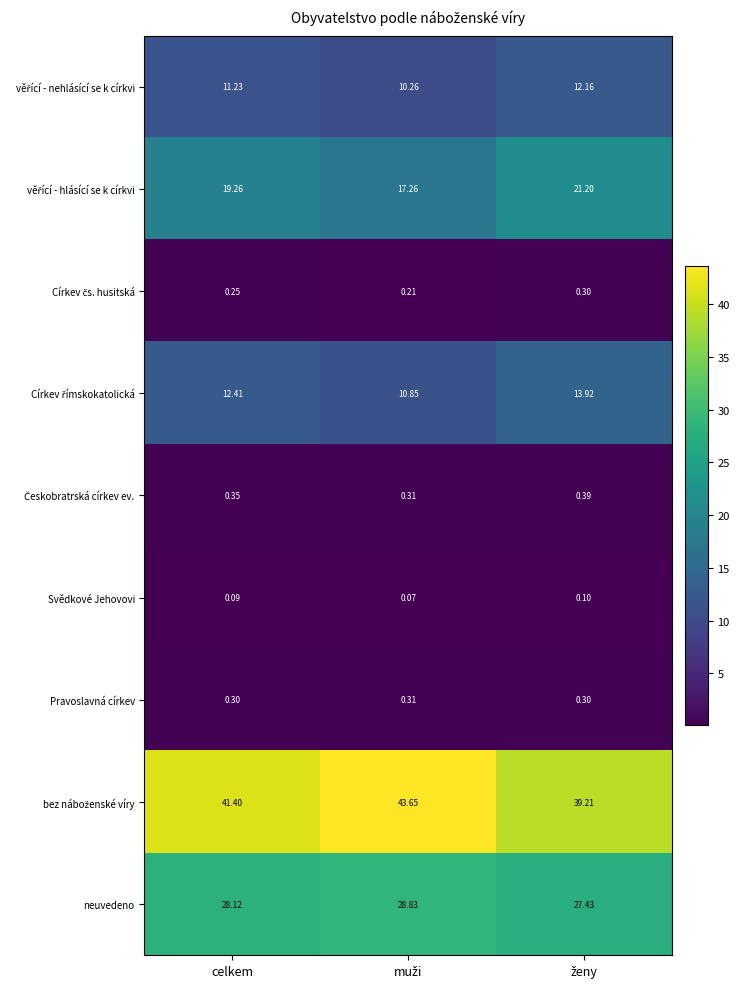

Where does the neuvedeno series first go above 28?

celkem